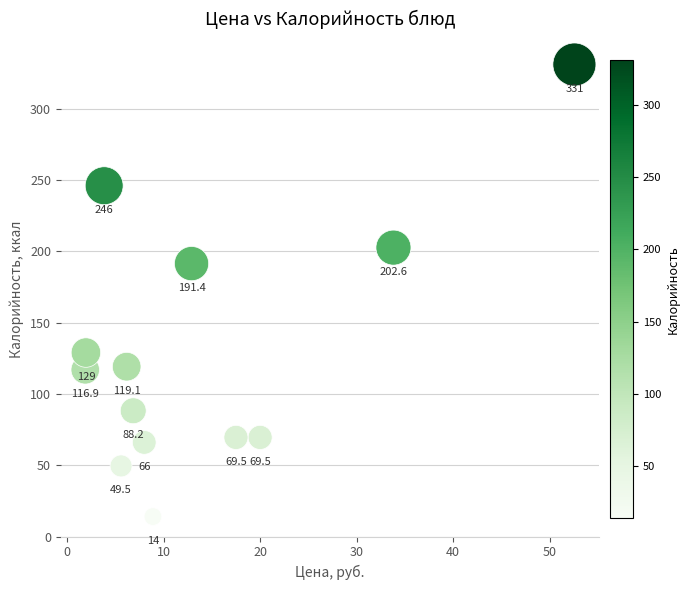

What Y value in the scatter plot is closest to 172?

191.4